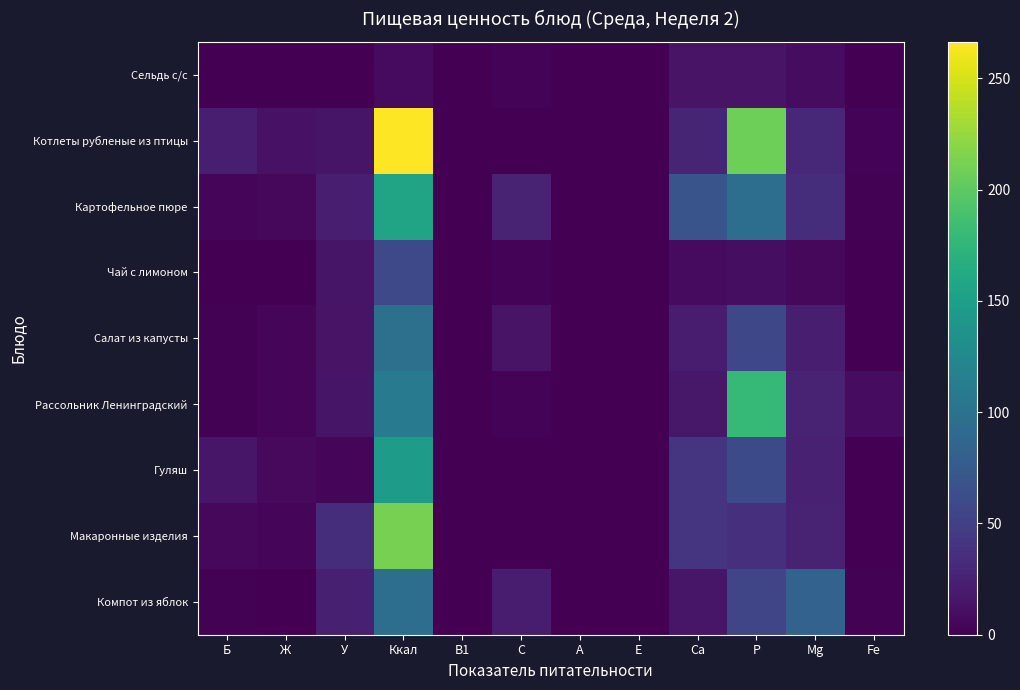

How many distinct data groups are displayed?

9